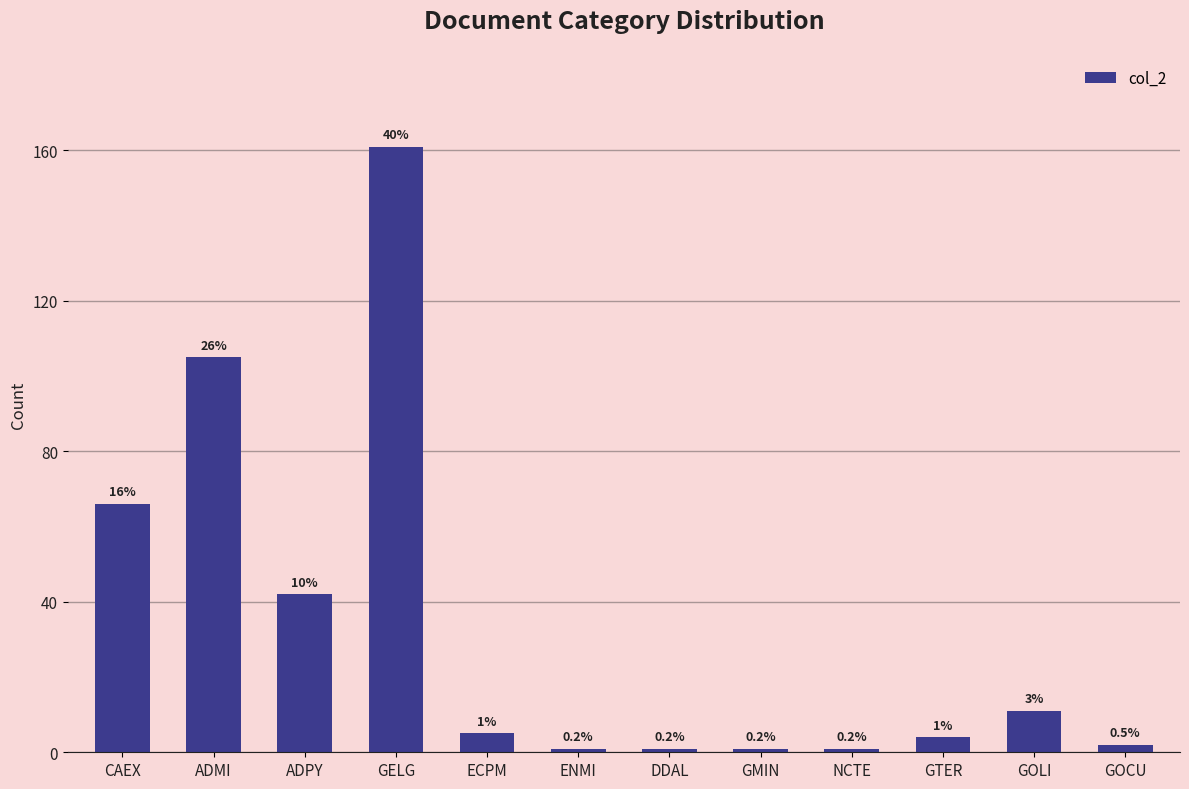

Does the chart contain any negative values?

No